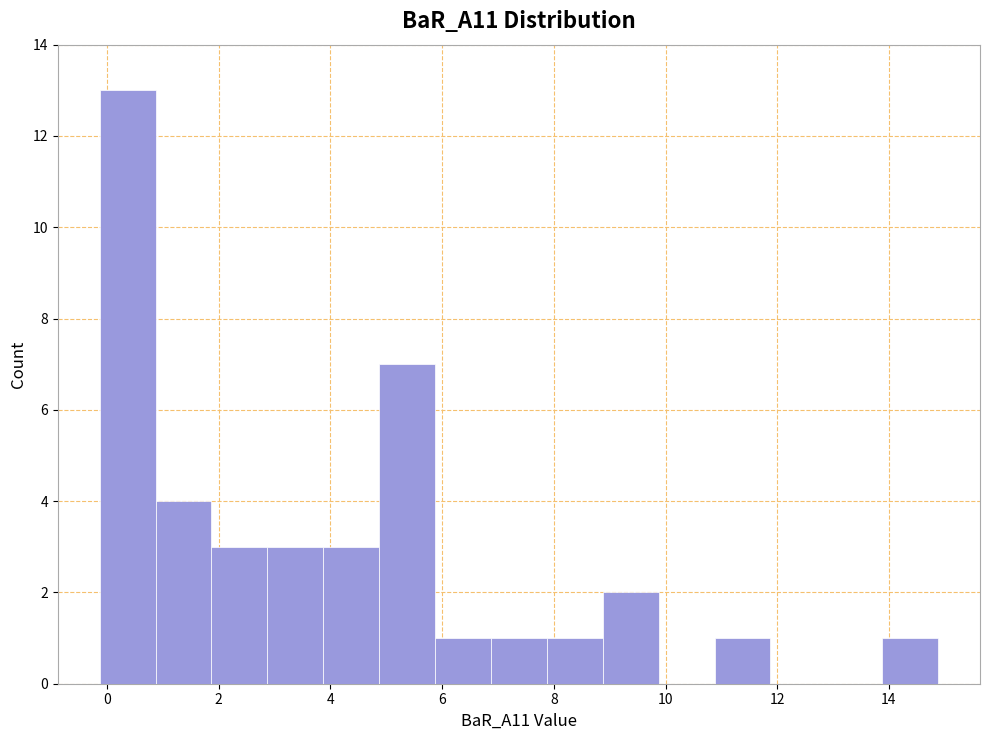

Reading left to right, list every bar in this chart as the range it spans on the x-axis followed by its height. Neither the bar edges nor the heights are printed on the chart, so give them approximately, as read against the axes.

-0.2 to 0.8: 13
0.8 to 1.8: 4
1.8 to 2.8: 3
2.8 to 3.8: 3
3.8 to 4.8: 3
4.8 to 5.8: 7
5.8 to 6.8: 1
6.8 to 7.8: 1
7.8 to 8.8: 1
8.8 to 9.8: 2
9.8 to 10.8: 0
10.8 to 11.8: 1
11.8 to 12.8: 0
12.8 to 13.8: 0
13.8 to 14.8: 1